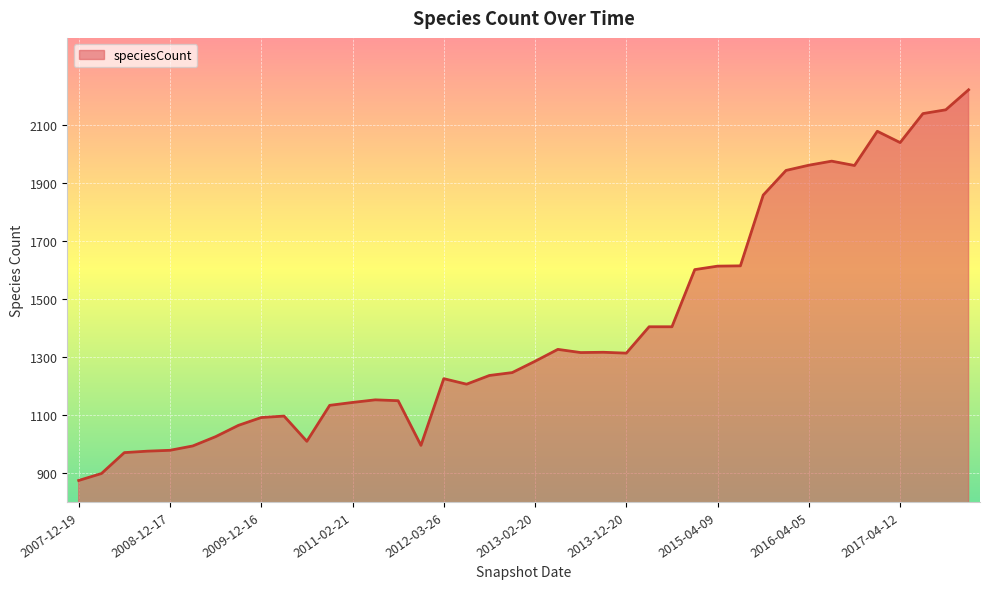

What is the difference between the maximum and minimum values?

1347